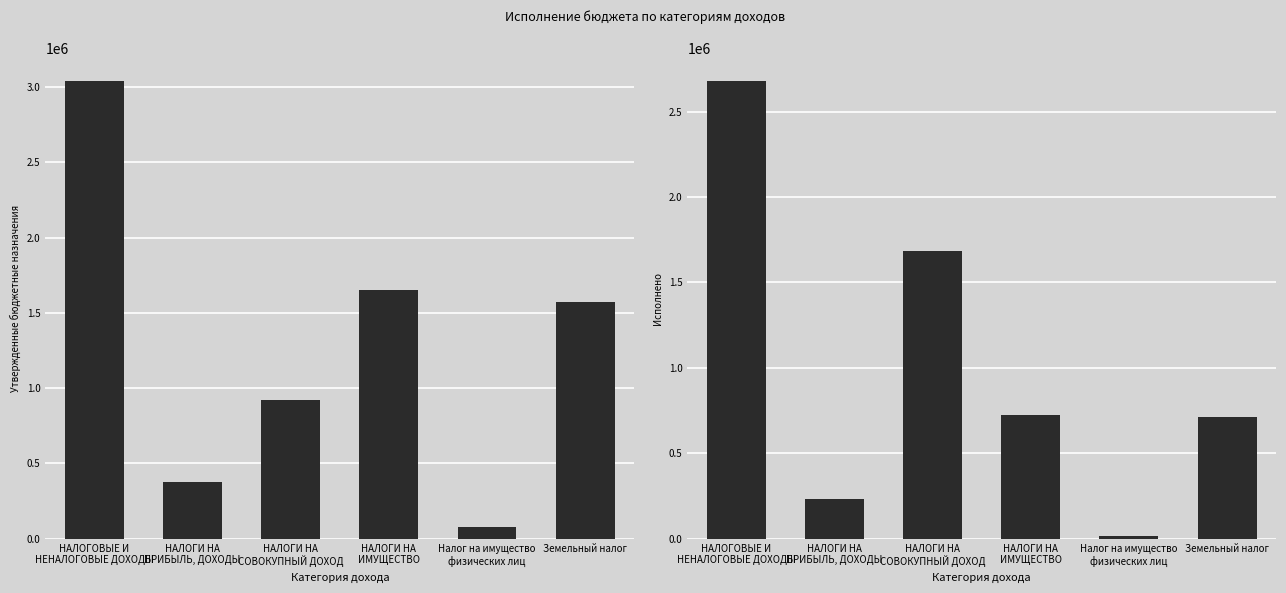

What is the sum of all Исполнено values?

6055013.6